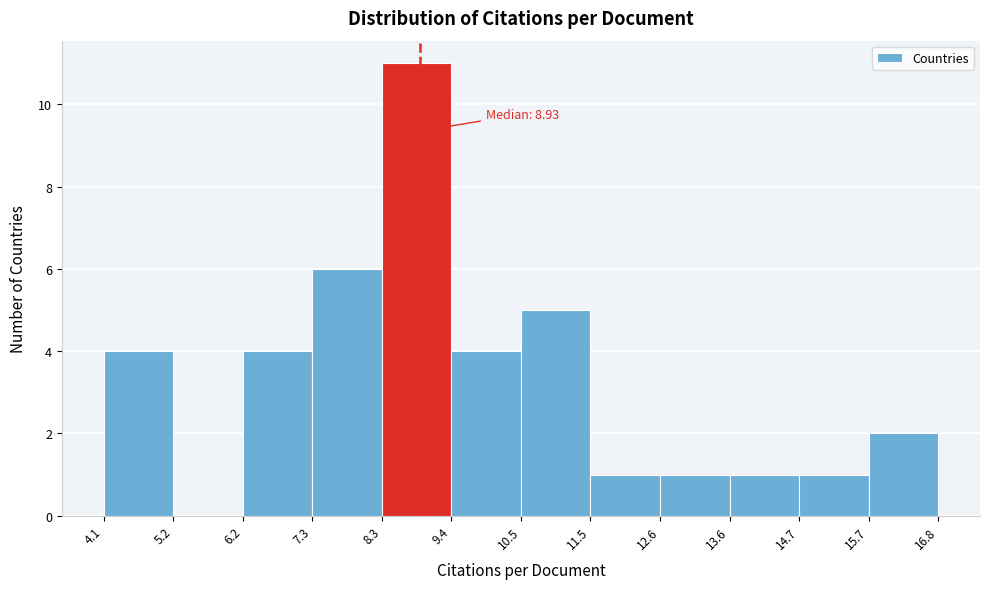

Which range on the x-axis has the tallest bar?

8.3 to 9.4